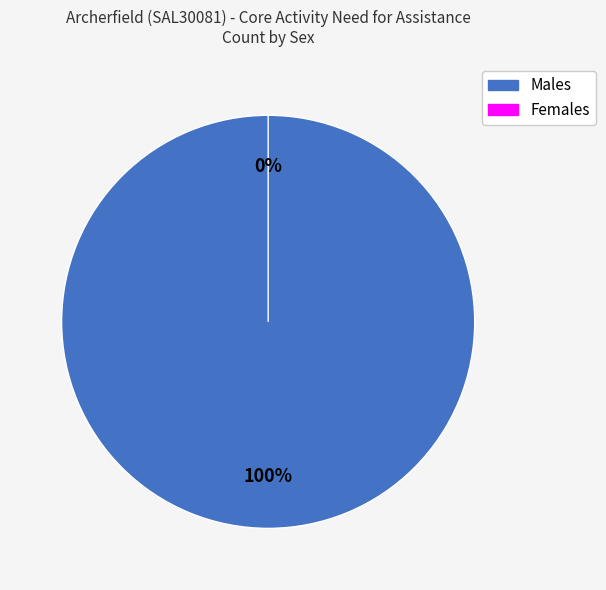

Is it true that Females is 0% of the pie?

True